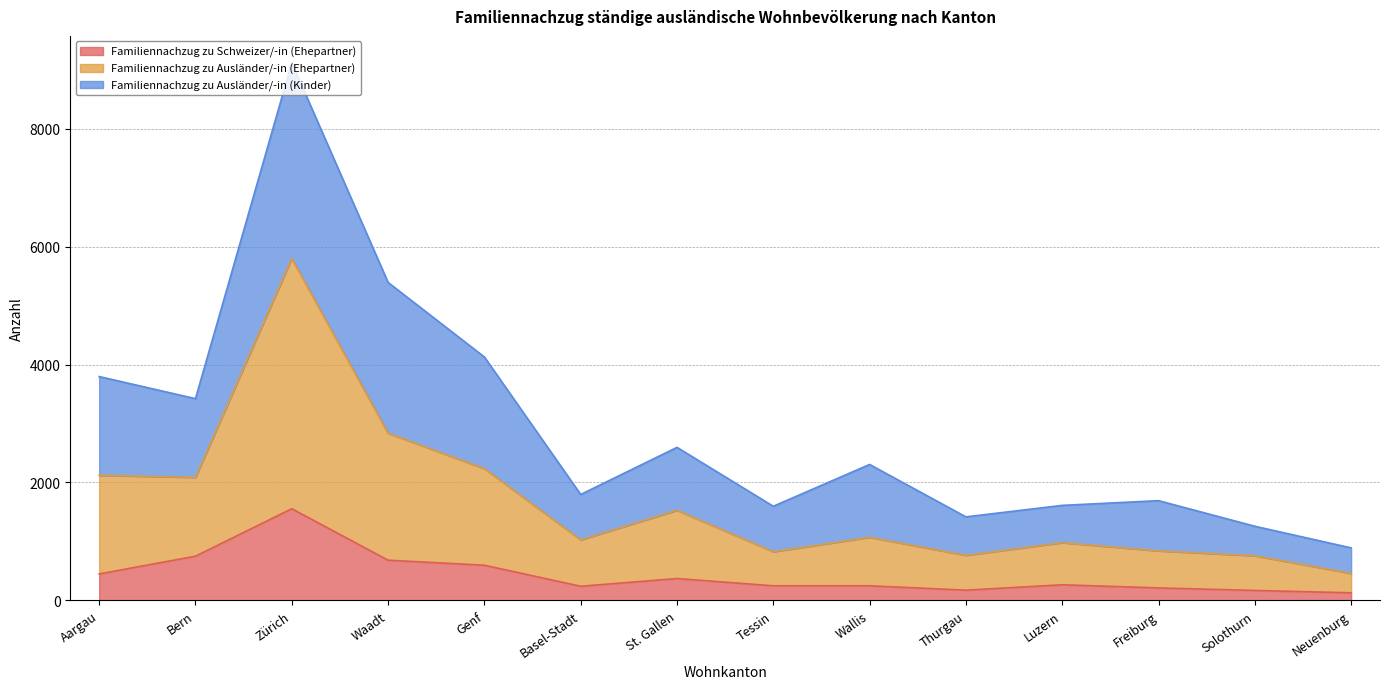

Rank the categories by Familiennachzug zu Schweizer/-in (Ehepartner) value from highest to lowest.

Zürich, Bern, Waadt, Genf, Aargau, St. Gallen, Luzern, Tessin, Wallis, Basel-Stadt, Freiburg, Thurgau, Solothurn, Neuenburg